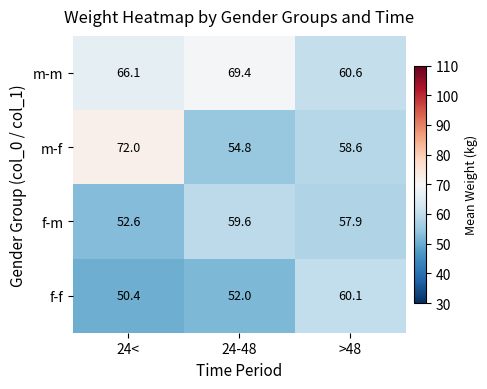

What is the smallest value displayed?

50.4